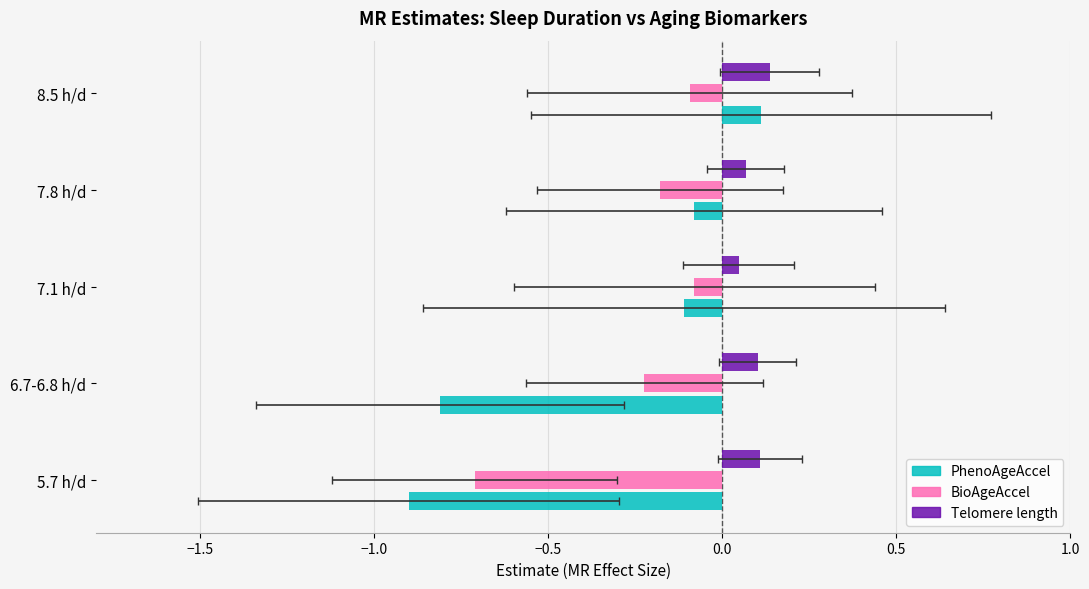

How many values in the PhenoAgeAccel series exceed 0?

1